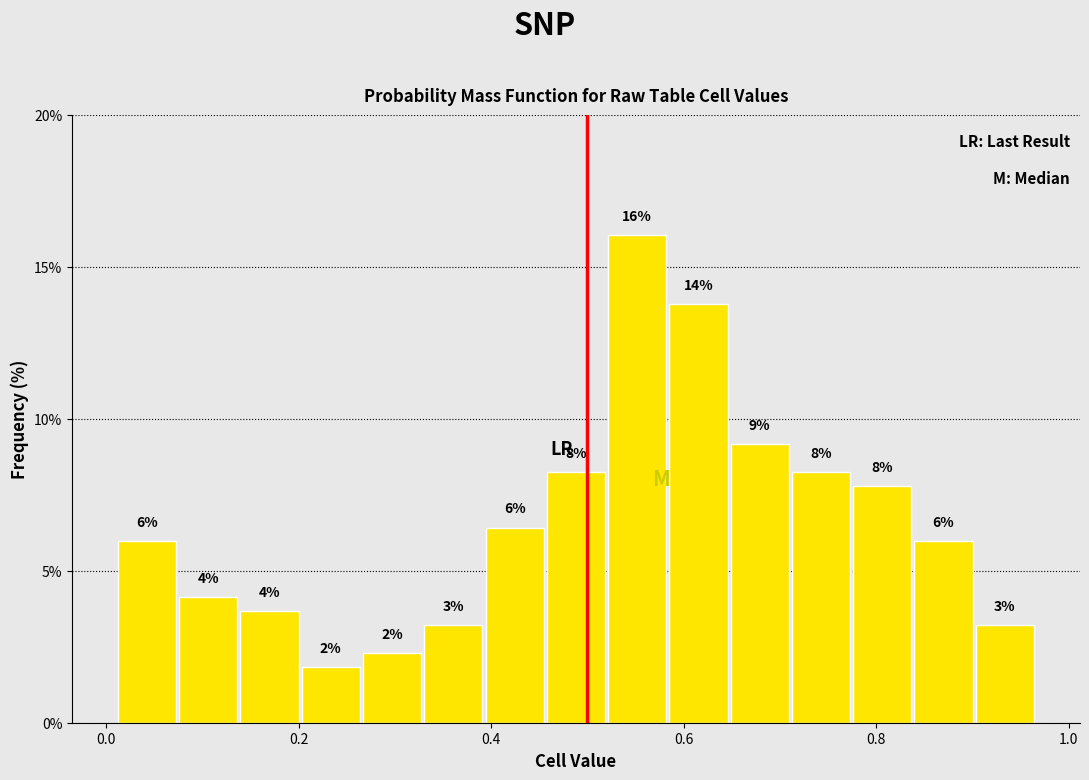

Around what value on the x-axis is the tallest bar? Give the approximate position of its centre, as read against the axis.

0.56